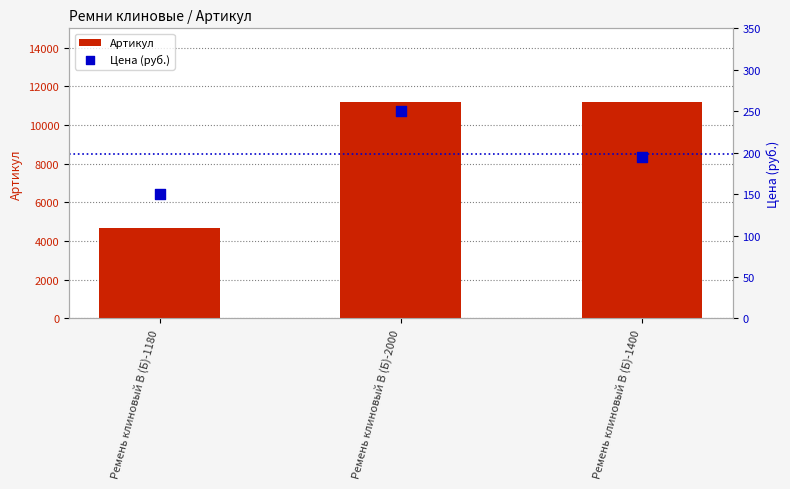

Which series contains the highest Y value?

Артикул